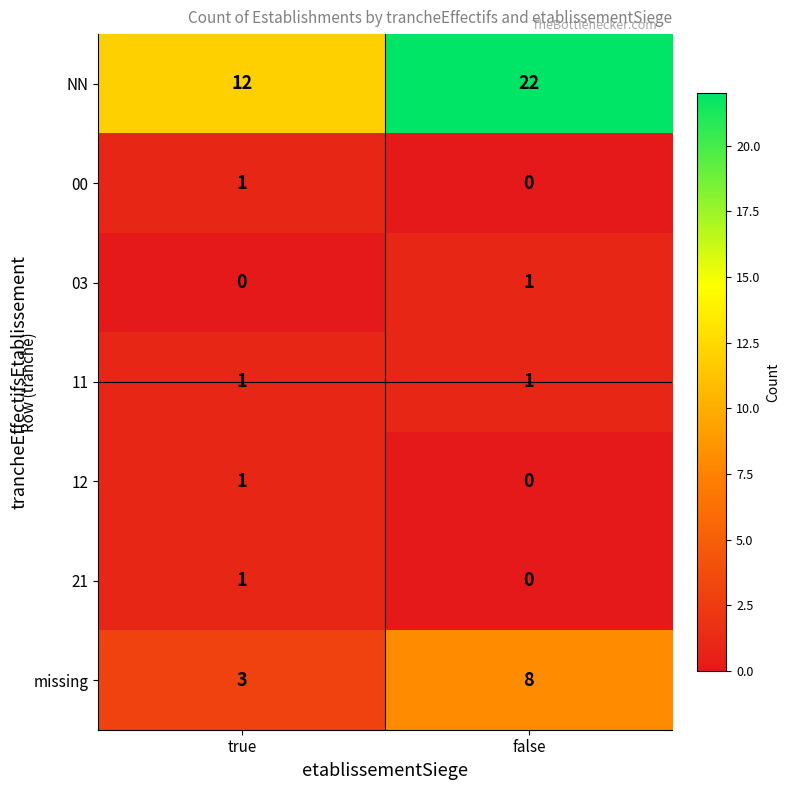

What is the minimum value for missing?

3